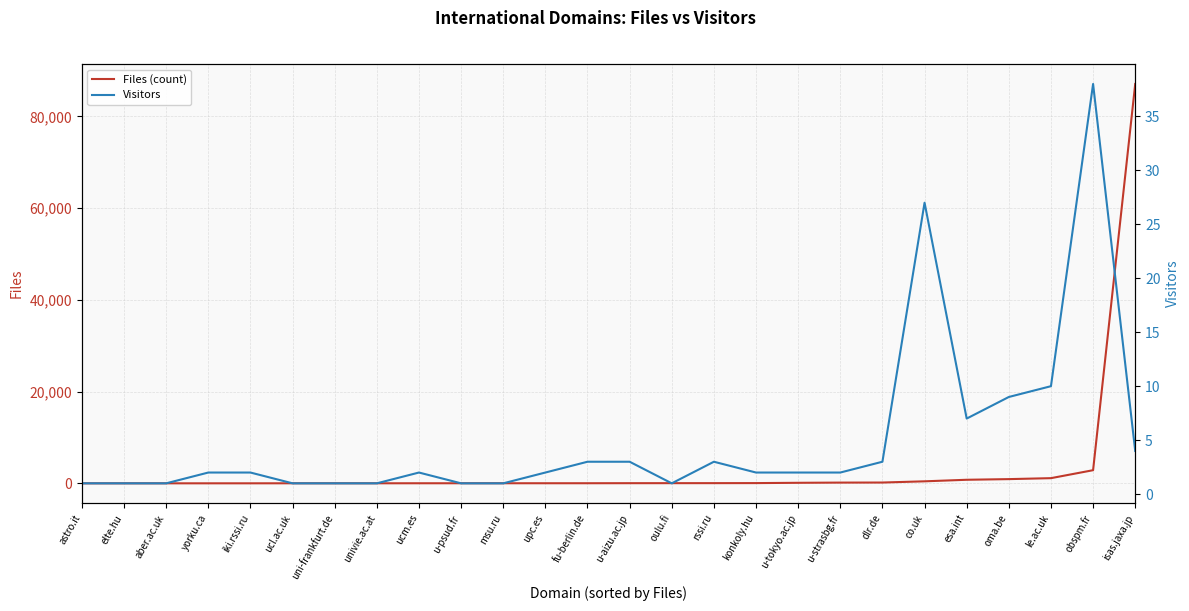

How many data points in Files (count) are above 33?

12